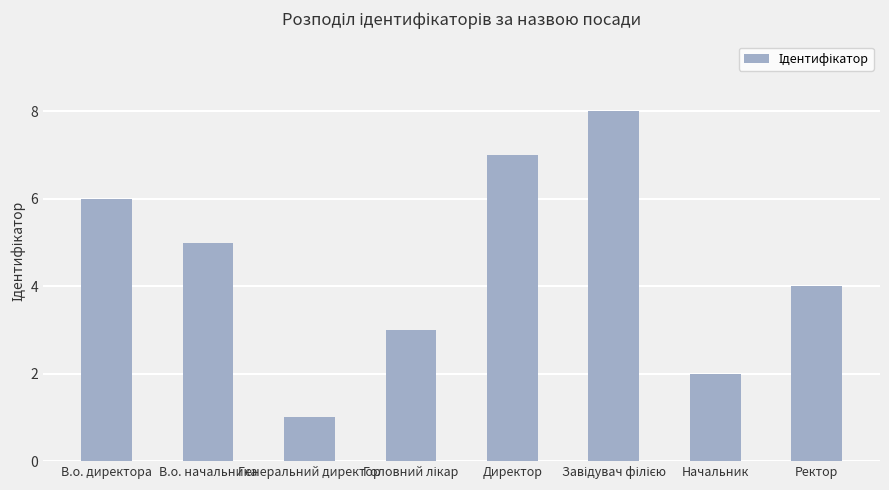

Does the chart contain stacked bars?

No